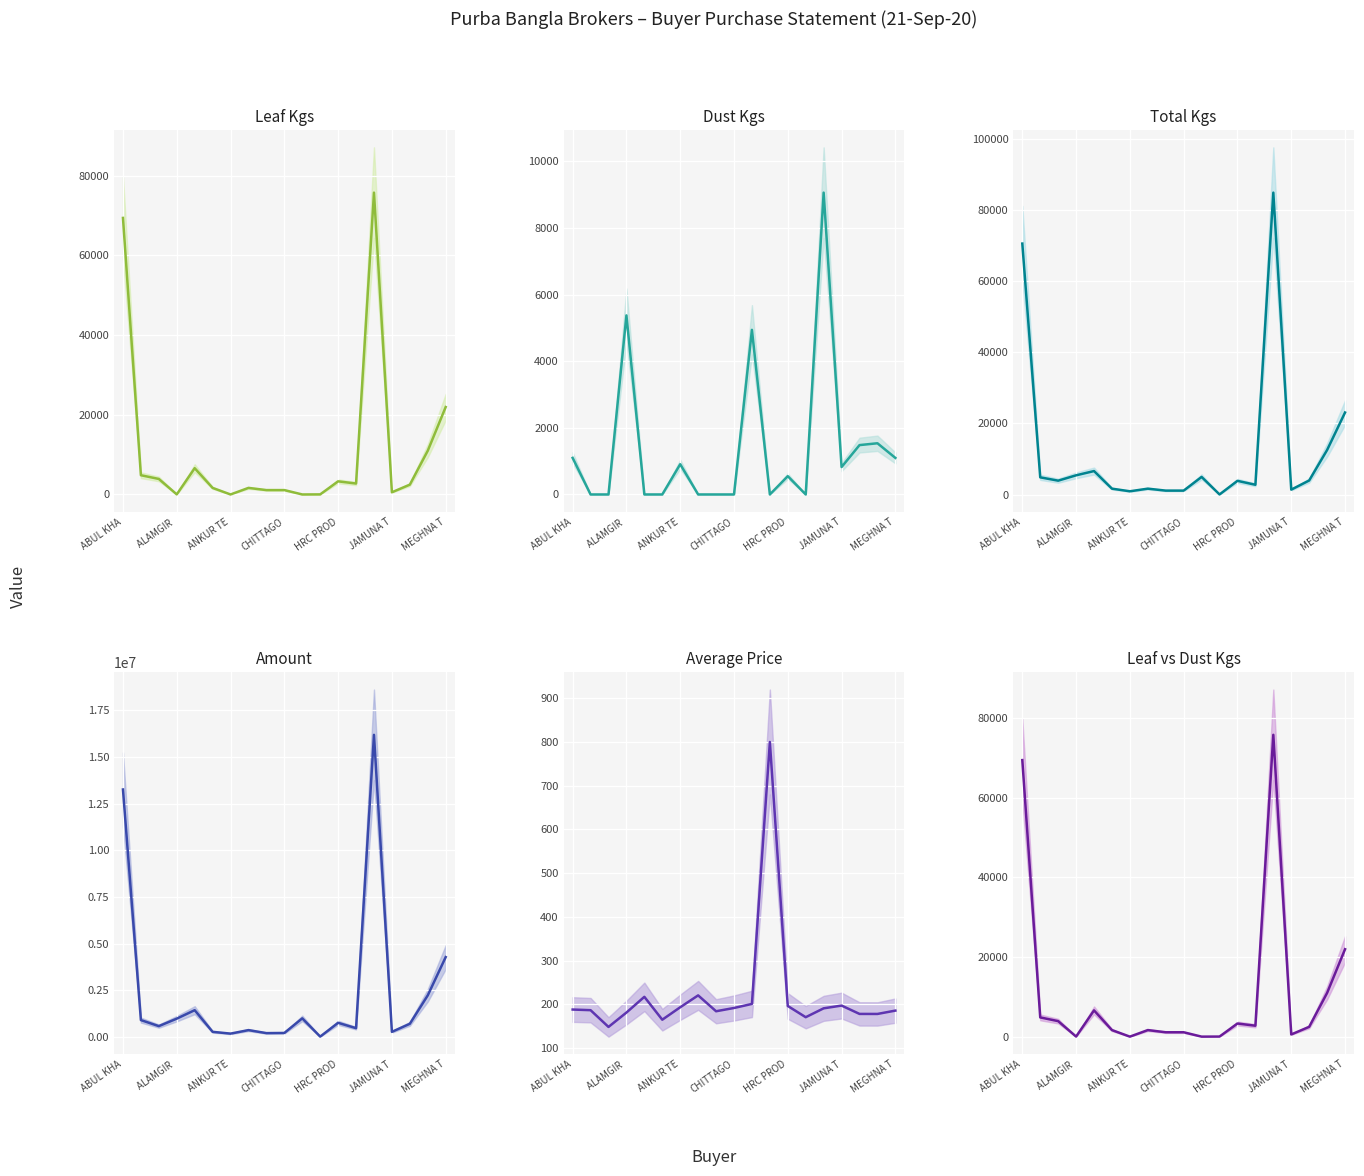

What position from the right is 17?

2